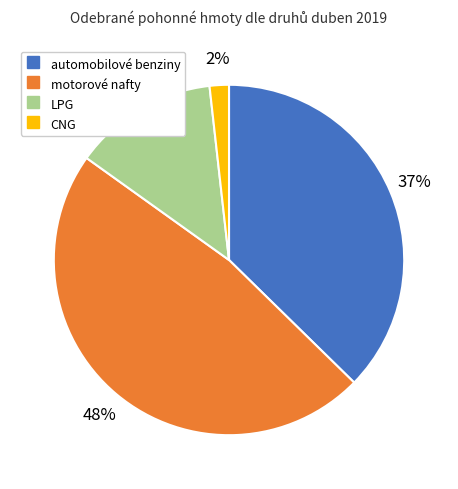

Is the sum of LPG and CNG greater than half?

No